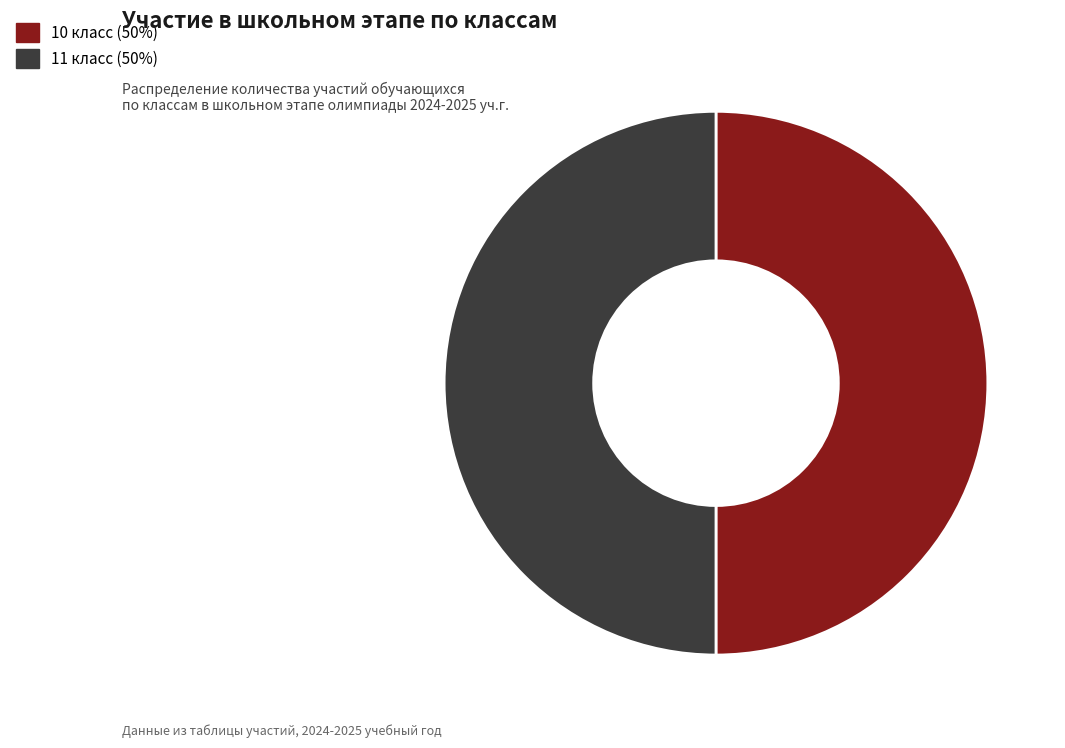

Does any single category account for the majority?

No